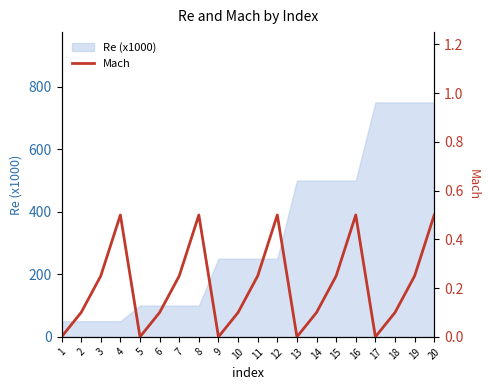

List the labels in order of value, largest first.

4, 8, 12, 16, 20, 3, 7, 11, 15, 19, 2, 6, 10, 14, 18, 1, 5, 9, 13, 17